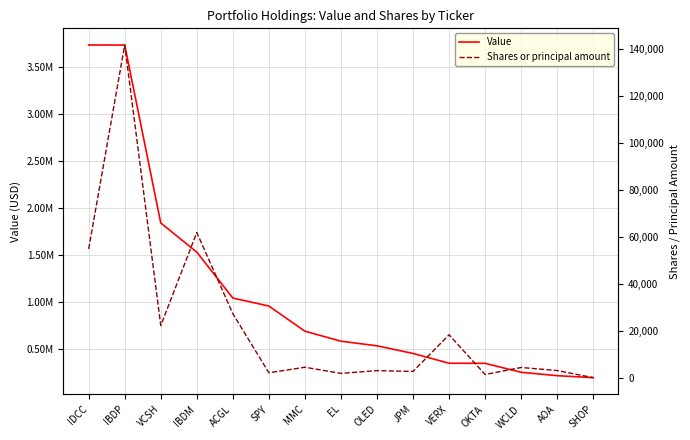

Which series has the largest range (max minus min)?

Value